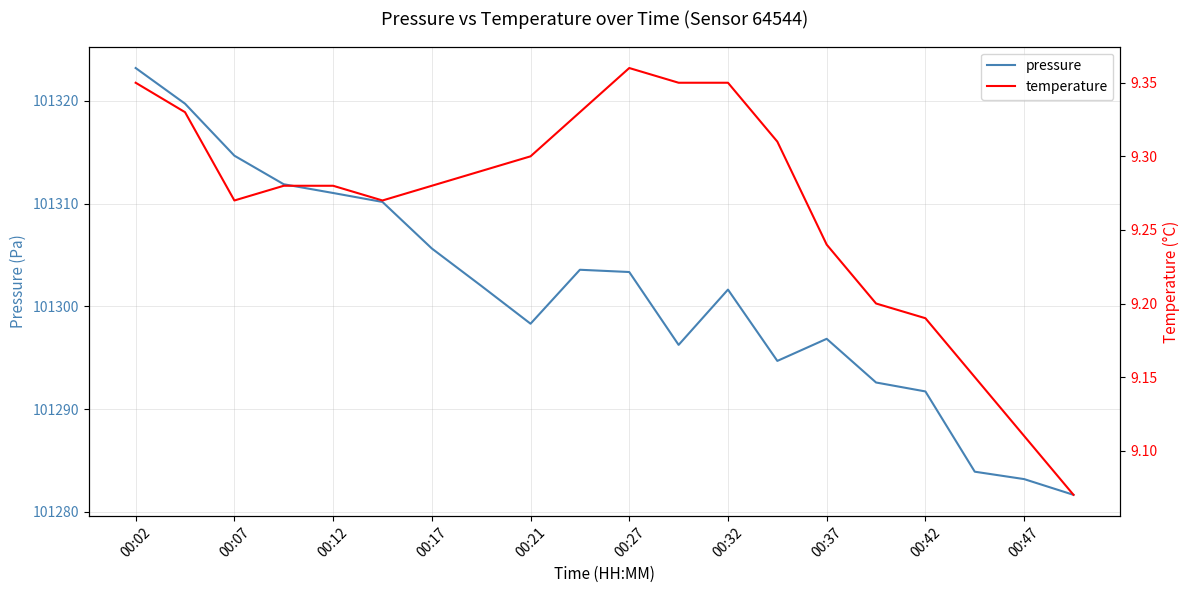

The pressure series shows 37011.9 at 00:32. True or false?

False